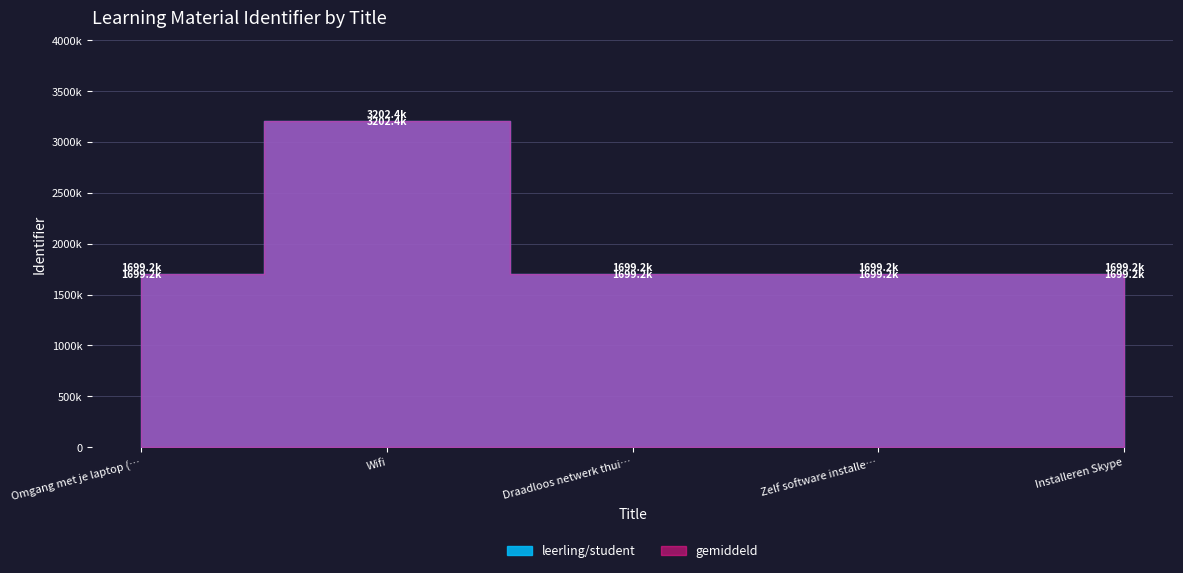

True or false: gemiddeld and leerling/student intersect in this chart.

False